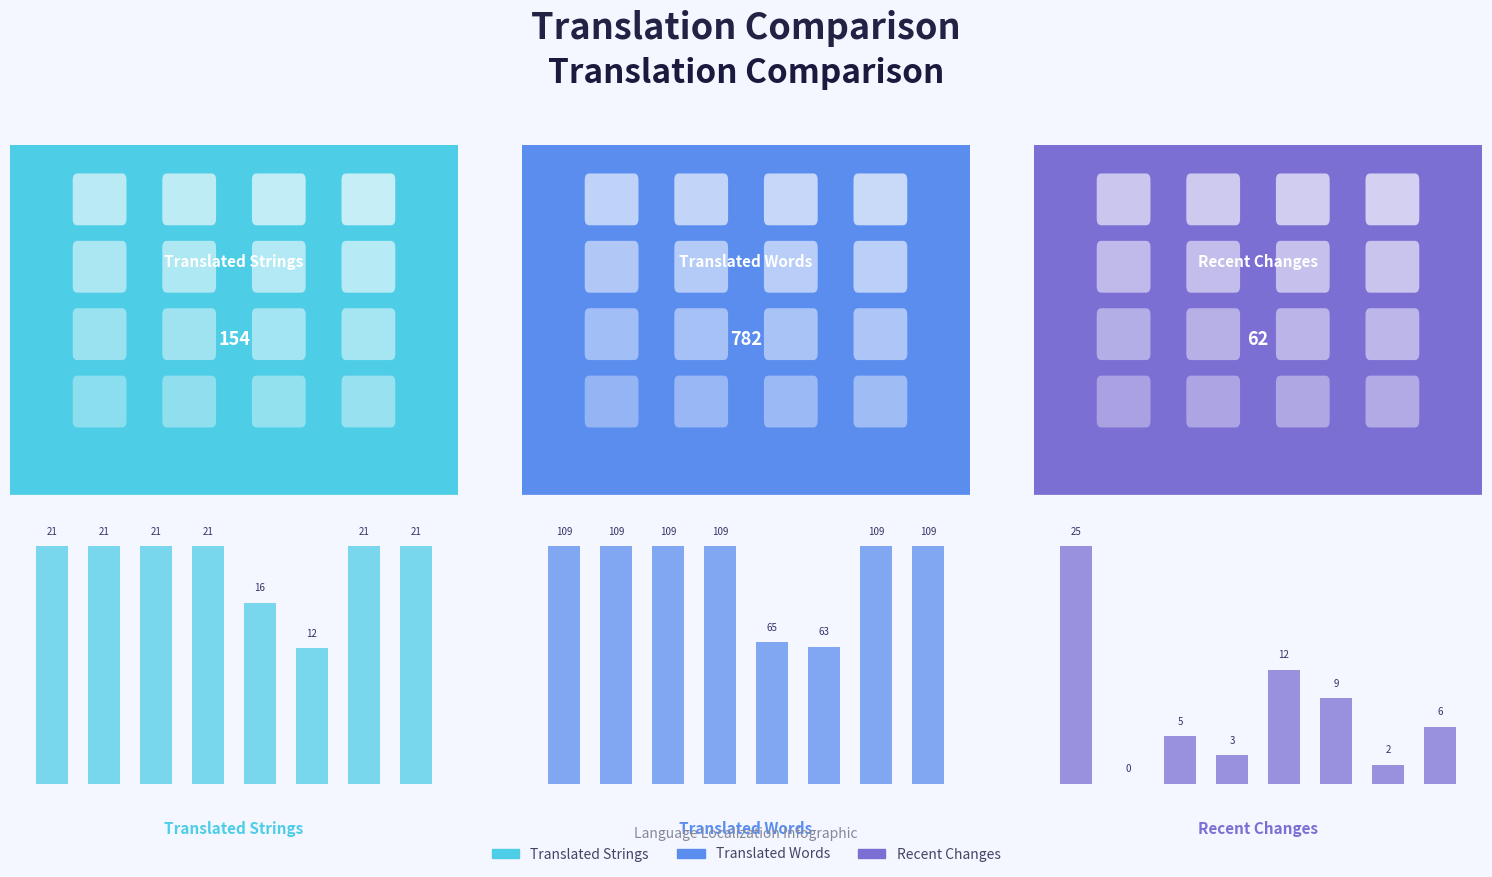

How many distinct data groups are displayed?

3